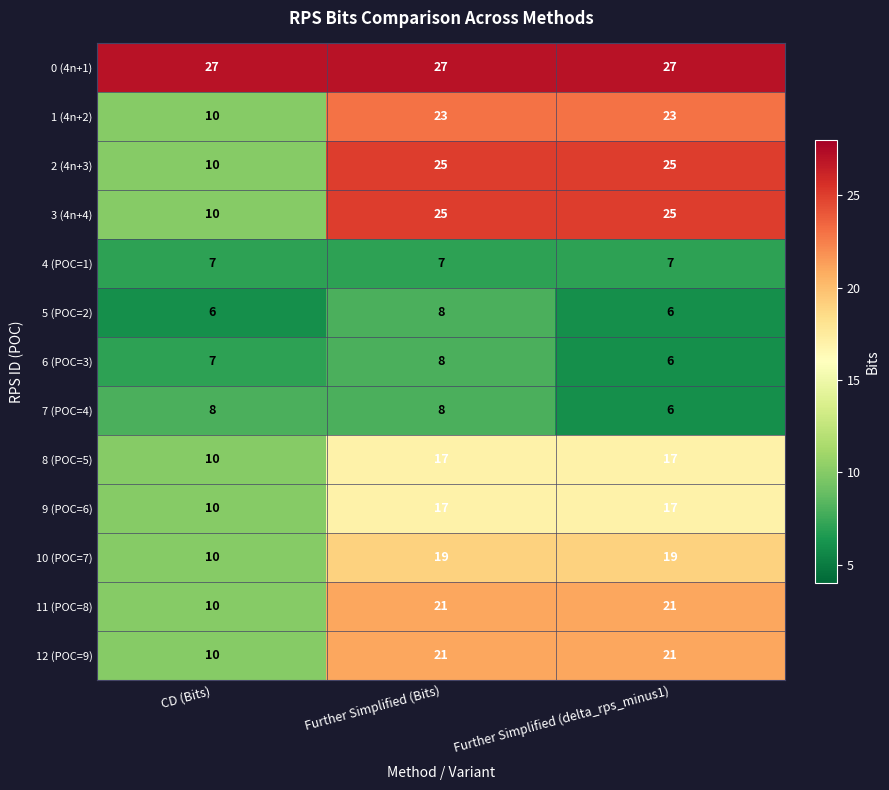

At how many categories does at least one series exceed 17?

3